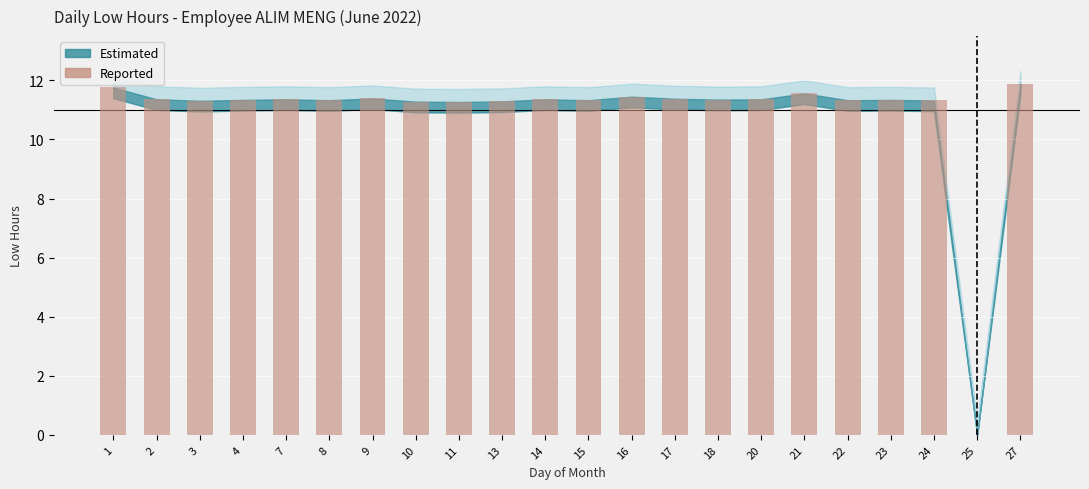

What value does the data have at 3?

11.3